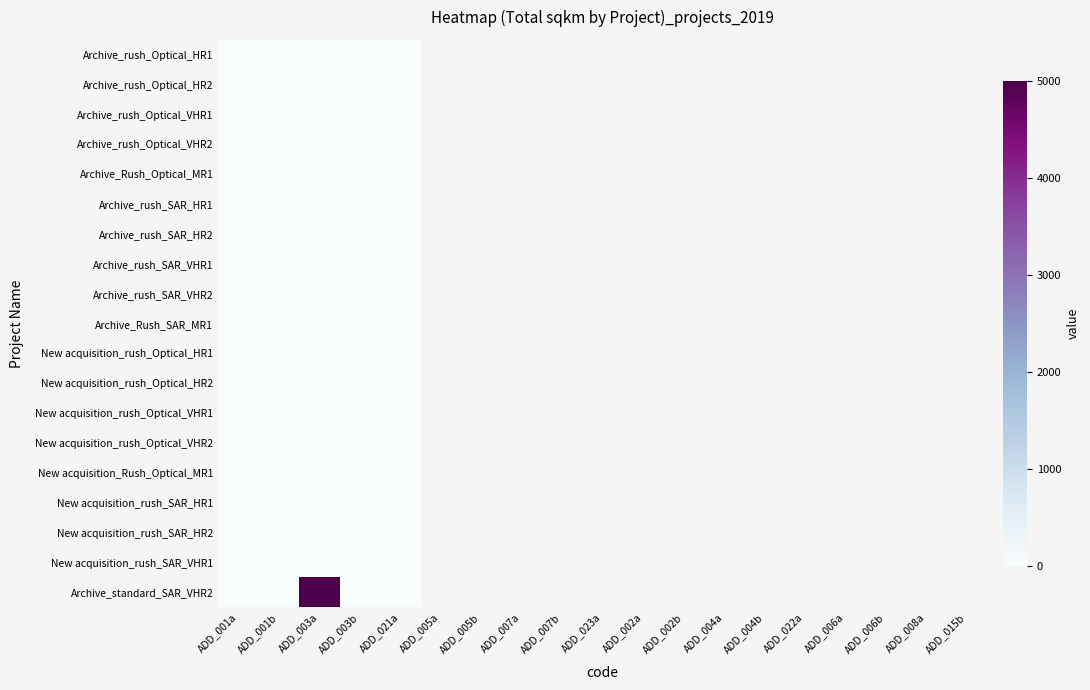

Which label corresponds to the smallest value in the chart?

ADD_001a